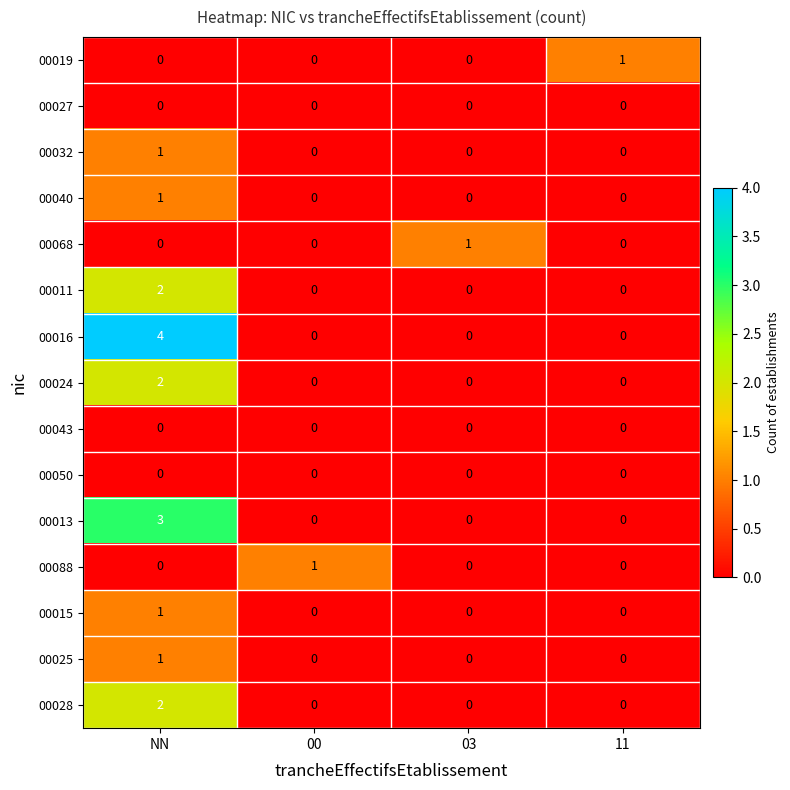

At how many categories does at least one series exceed 0?

4